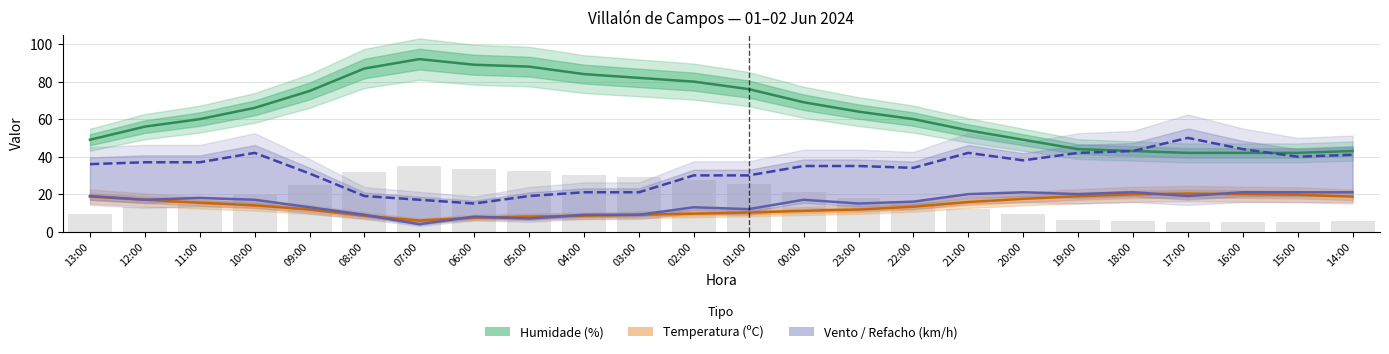

What is the sum of all Velocidade do vento (km/h) values?

367.0